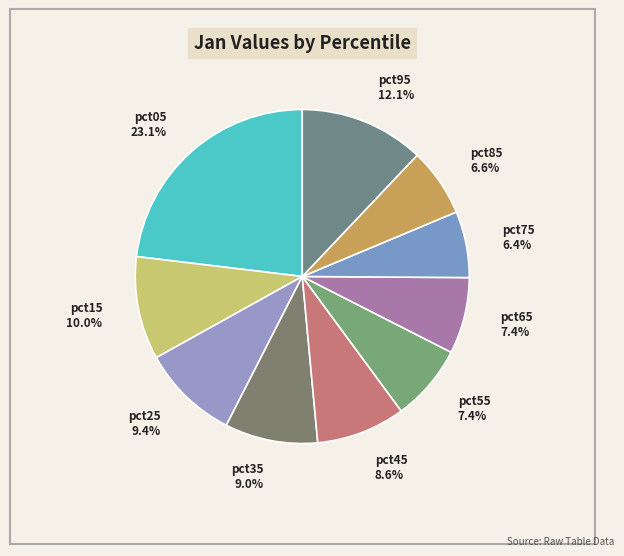

To the nearest percent, what portion does pct65 represent?

7%